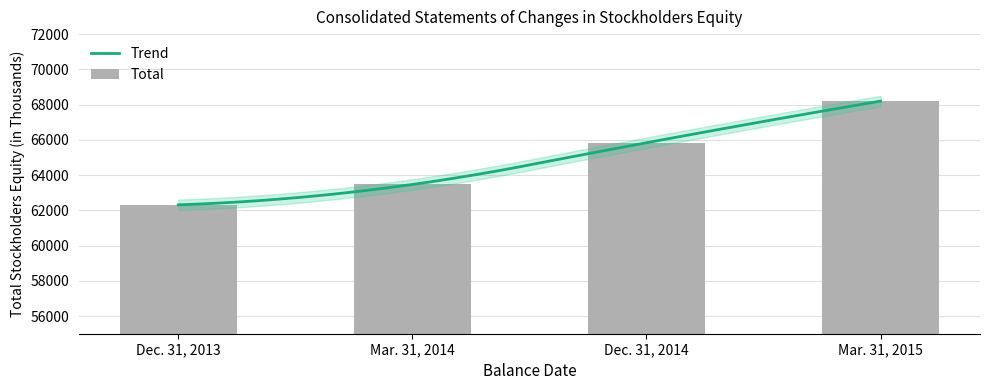

How many values are below 65836?

2